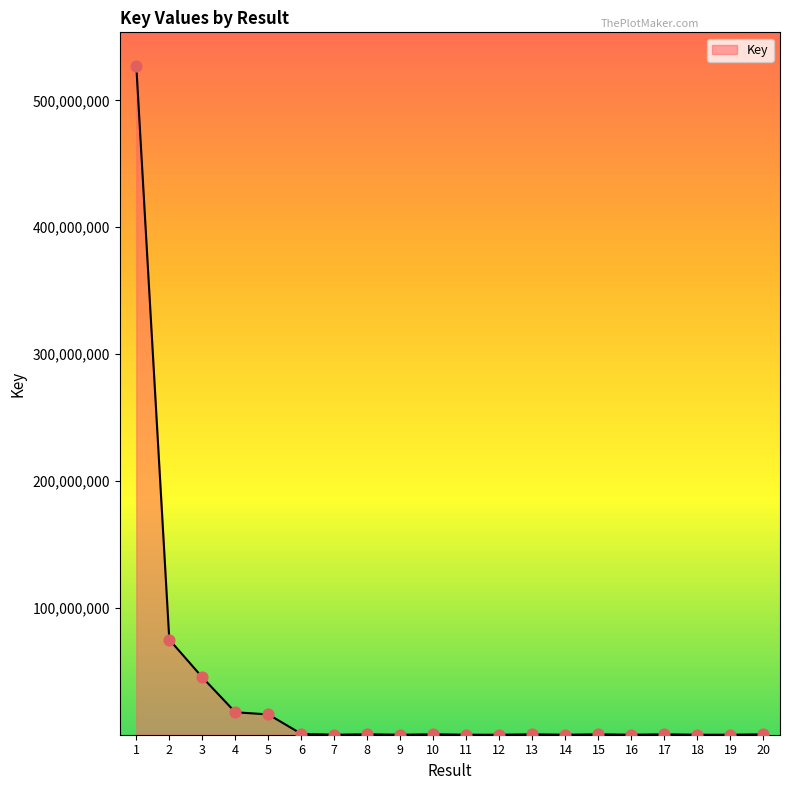

What is the change in value from 3 to 13?

-44952423